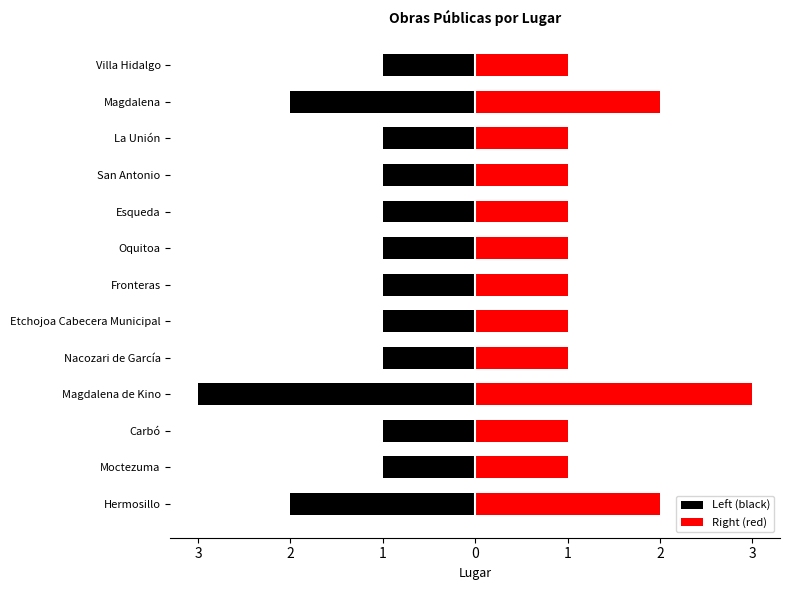

What is the difference between the second highest and second lowest values in the Left (black) series?

1